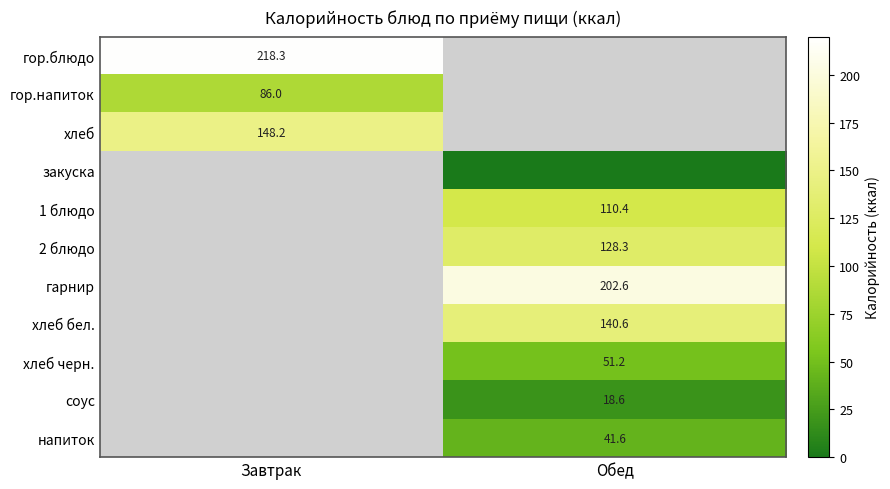

True or false: гор.напиток has a value of 86.0 at Завтрак.

True